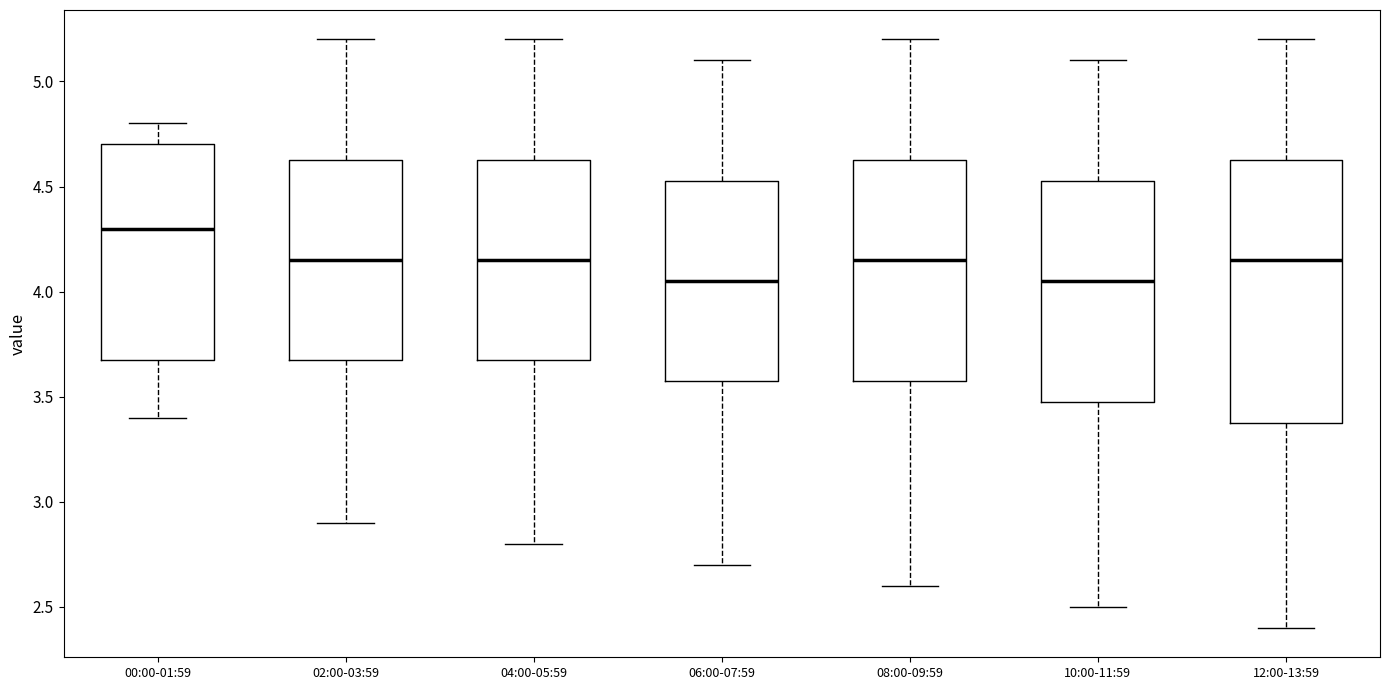

Reading left to right, transcribe this box plot: for each box, give where its median line is, the range the box spans, and where its two whiskers end, as read against the y-axis. The values are not printed on the chart, so give them approximately, as read against the axis.

00:00-01:59: median 4.30, box 3.70 to 4.70, whiskers 3.40 to 4.80
02:00-03:59: median 4.15, box 3.70 to 4.65, whiskers 2.90 to 5.20
04:00-05:59: median 4.15, box 3.70 to 4.65, whiskers 2.80 to 5.20
06:00-07:59: median 4.05, box 3.60 to 4.55, whiskers 2.70 to 5.10
08:00-09:59: median 4.15, box 3.60 to 4.65, whiskers 2.60 to 5.20
10:00-11:59: median 4.05, box 3.50 to 4.55, whiskers 2.50 to 5.10
12:00-13:59: median 4.15, box 3.40 to 4.65, whiskers 2.40 to 5.20